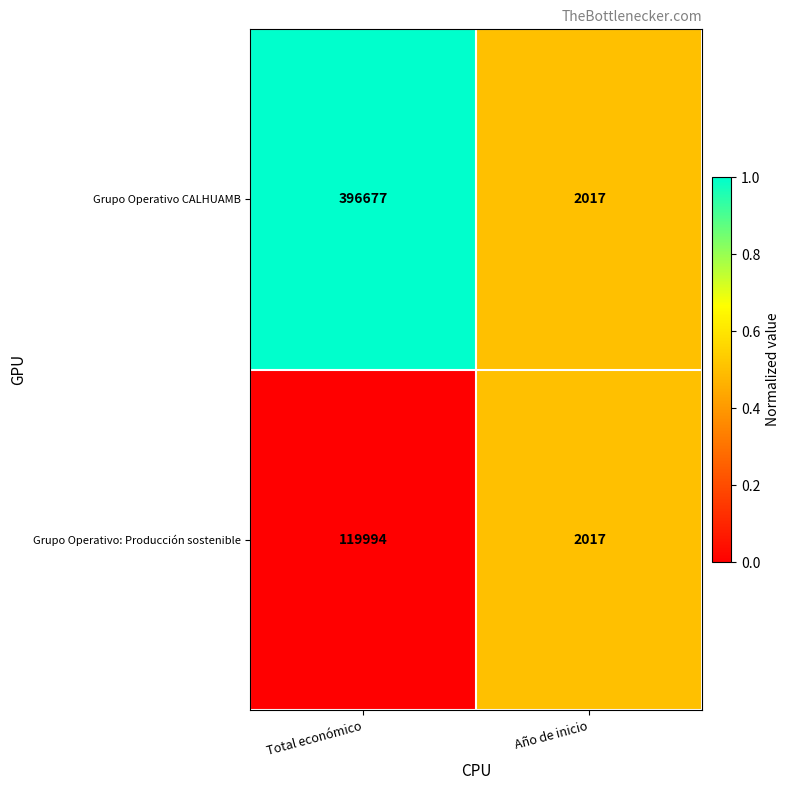

The Grupo Operativo CALHUAMB series shows 700996 at Total económico. True or false?

False